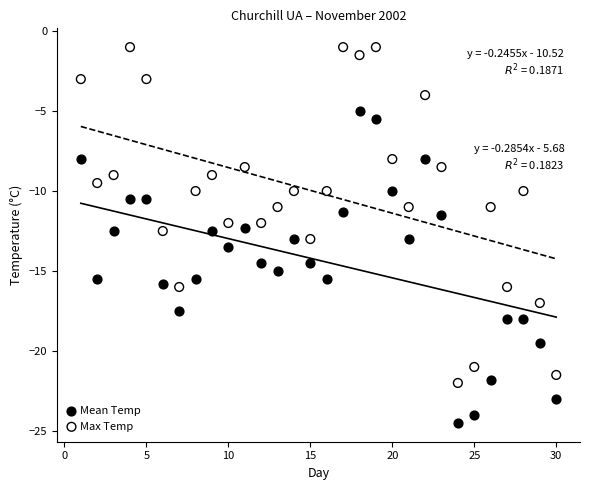

What are all the series names shown in the legend?

Mean Temp, Max Temp